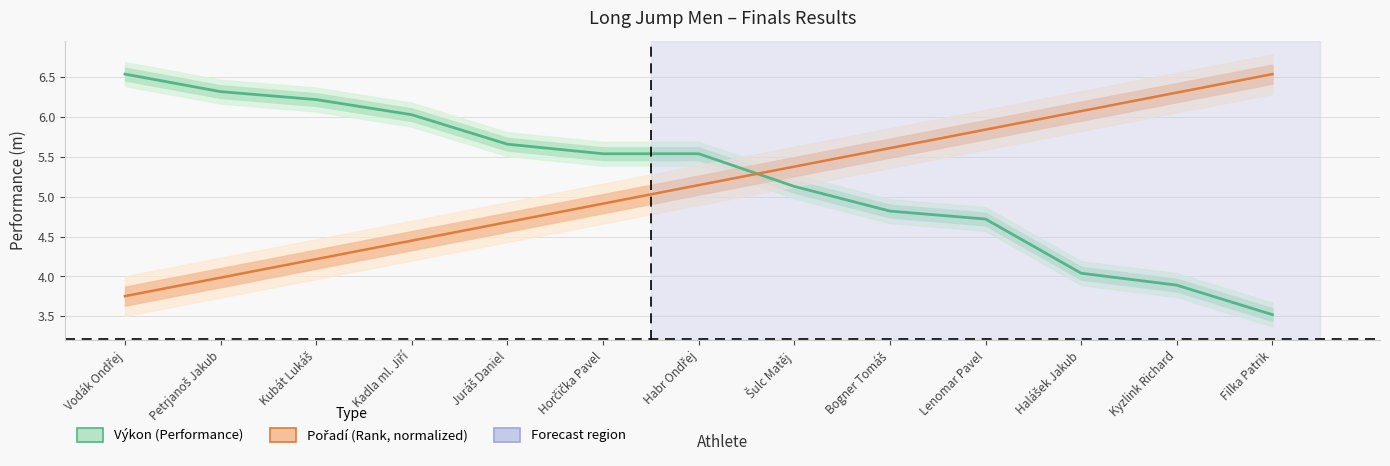

Which label corresponds to the smallest value in the chart?

Filka Patrik